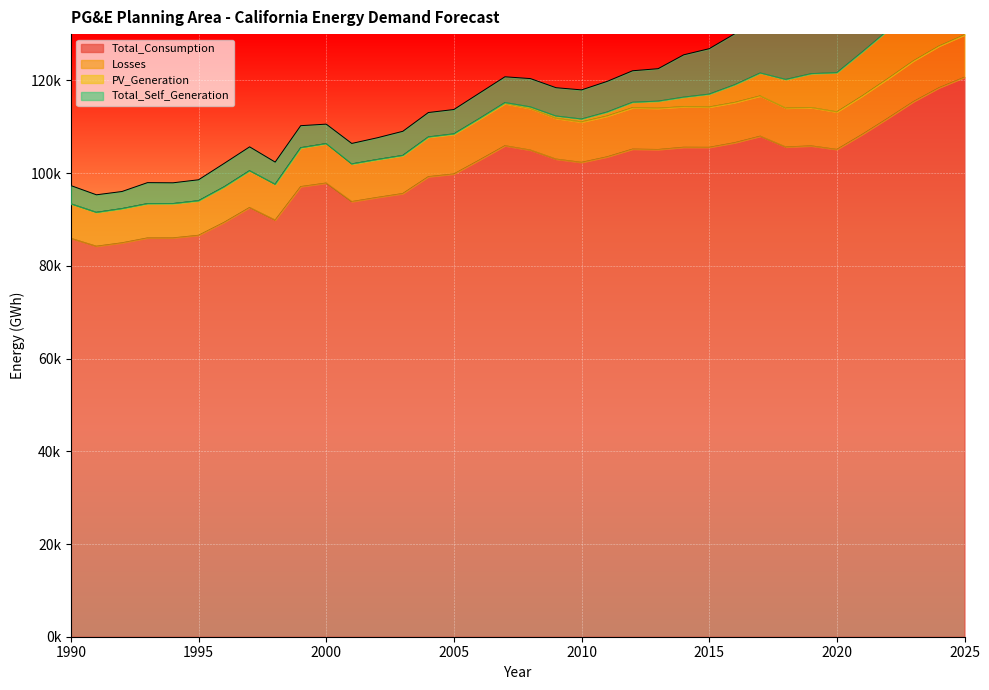

True or false: Total_Consumption has more than 2 points higher than both neighbors.

True